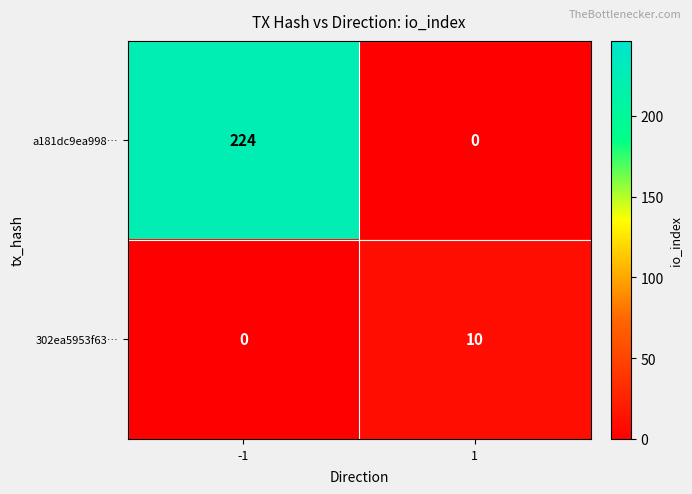

The value of 302ea5953f63… at 1 is 10. True or false?

True